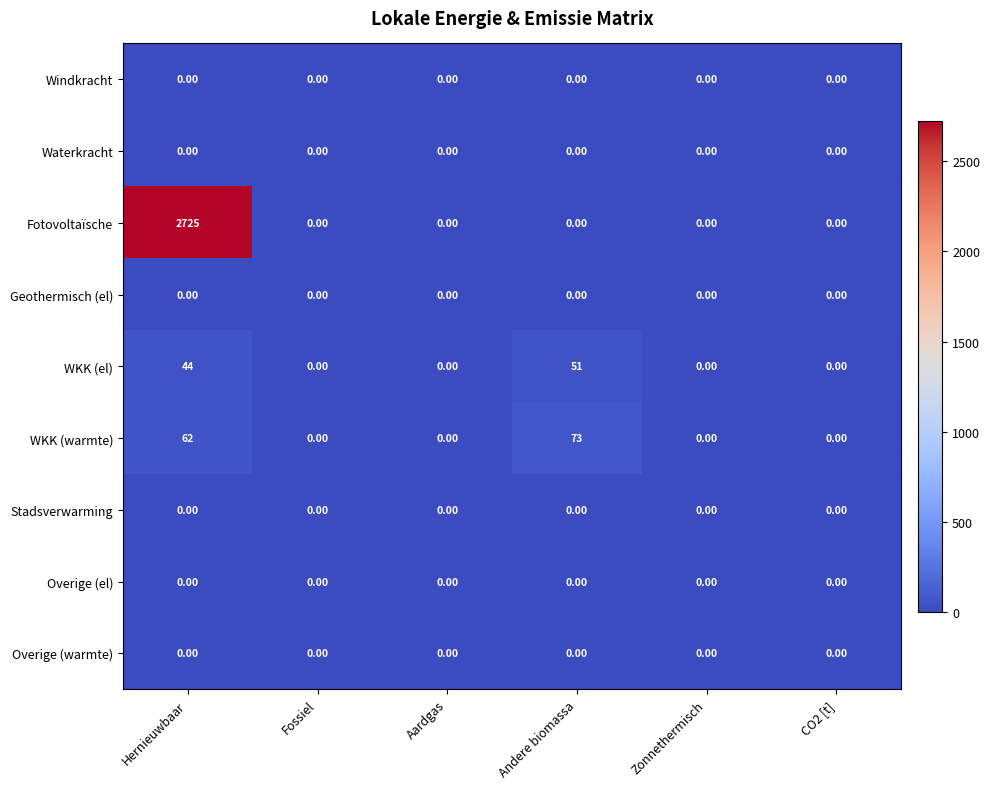

What is the difference between the highest and lowest values at Andere biomassa?

73